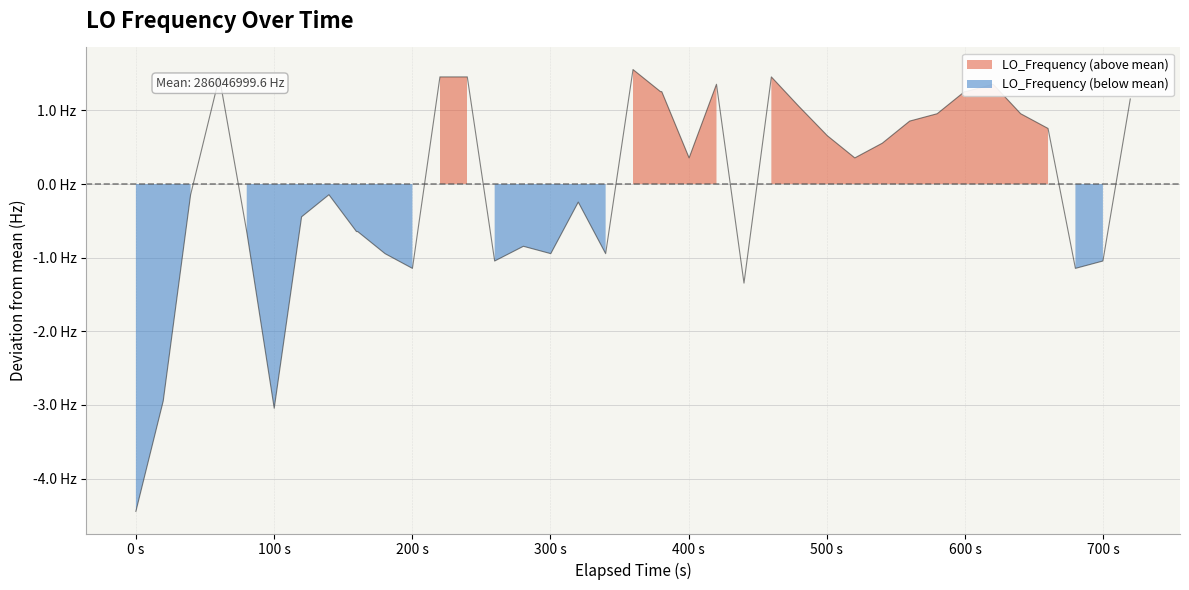

Reading left to right, extract all data points from this chart.

-4.4	-2.9	-0.1	1.5	-0.6	-3.0	-0.4	-0.1	-0.6	-0.6	-0.9	-1.1	1.5	1.5	-1.0	-0.8	-0.9	-0.2	-0.9	1.6	1.3	1.3	0.4	1.4	-1.3	1.5	1.1	0.7	0.4	0.6	0.9	1.0	1.3	1.3	1.4	1.0	0.8	-1.1	-1.0	1.2